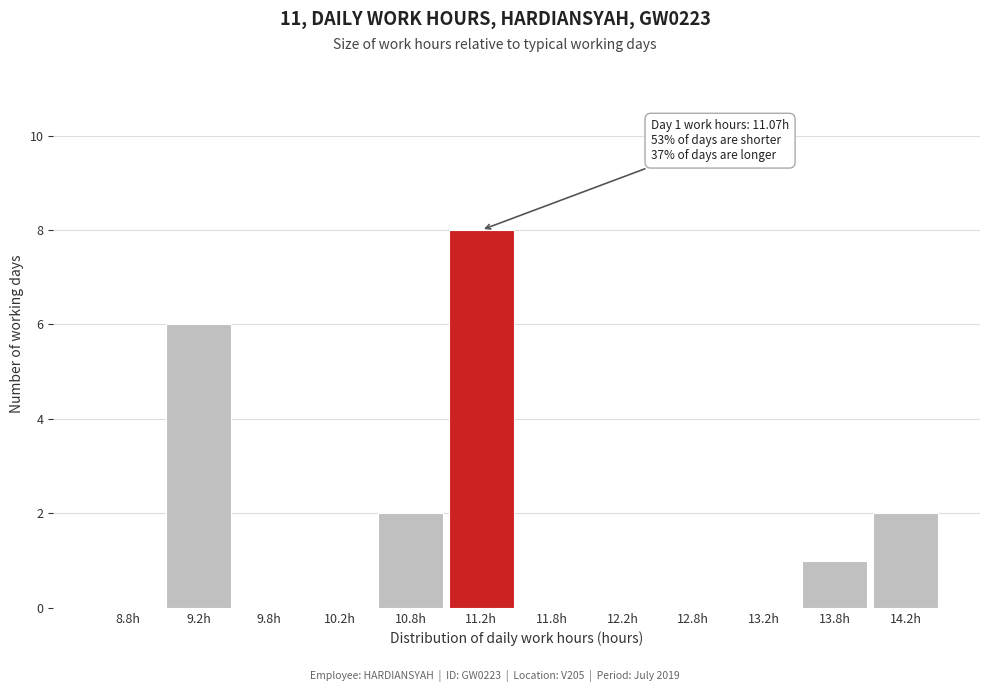

Which range on the x-axis has the tallest bar?

11.0 to 11.5